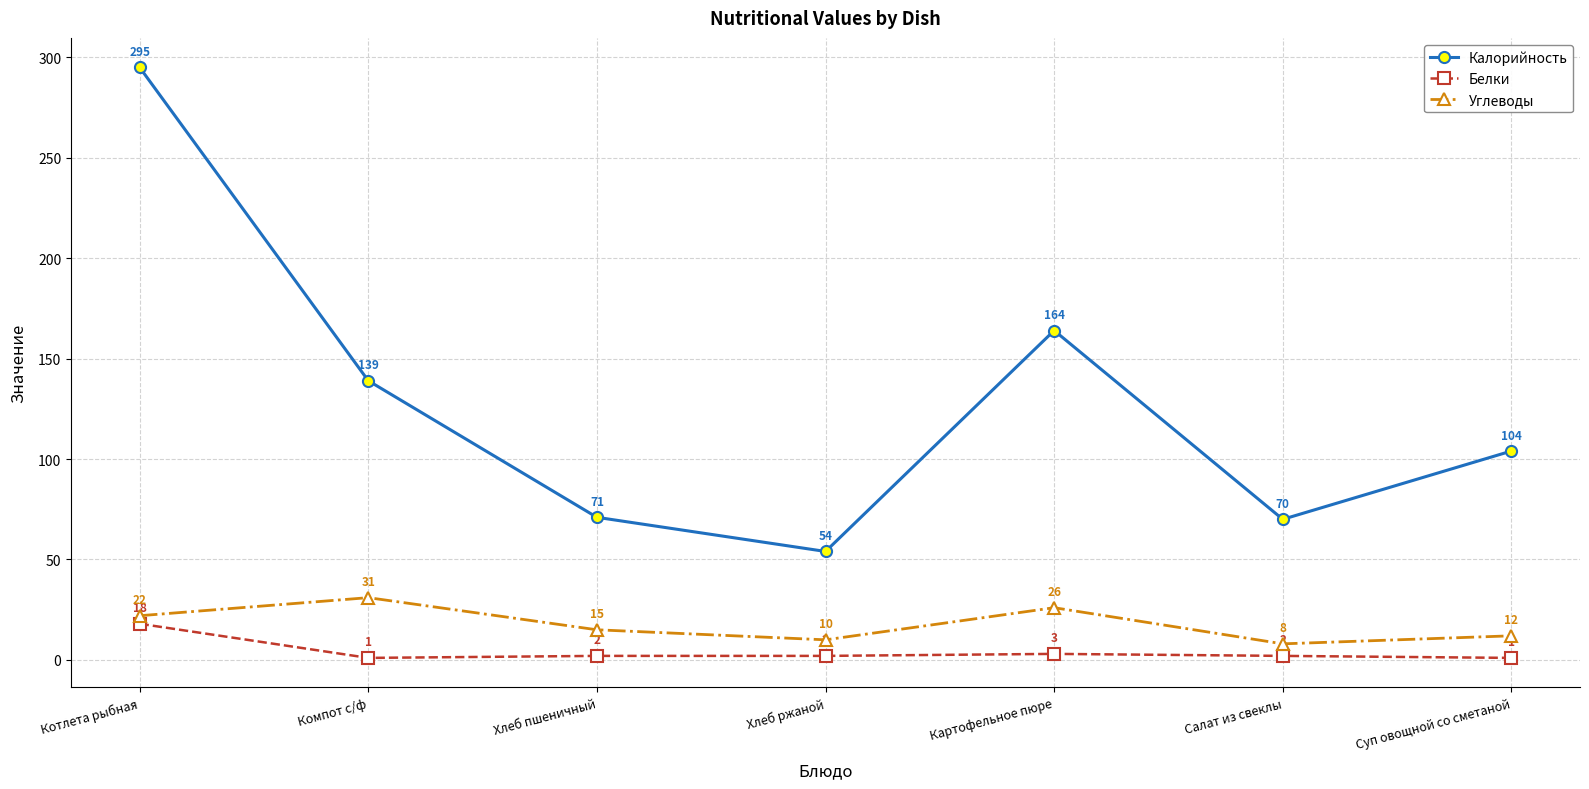

What is the maximum value shown in the chart?

295